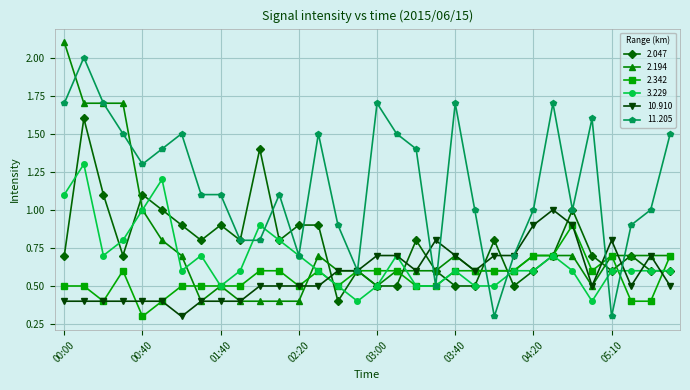

How many data points does each series have?

32